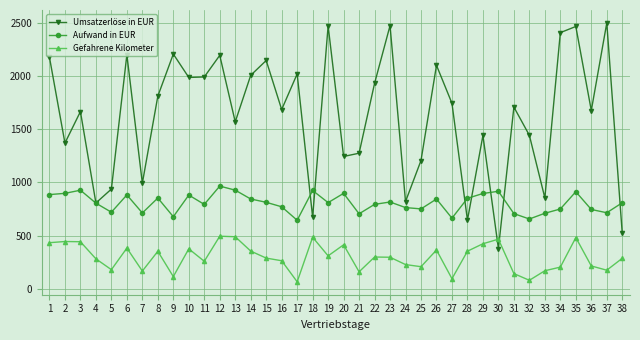

Where is the first local maximum for Umsatzerlöse in EUR?

3